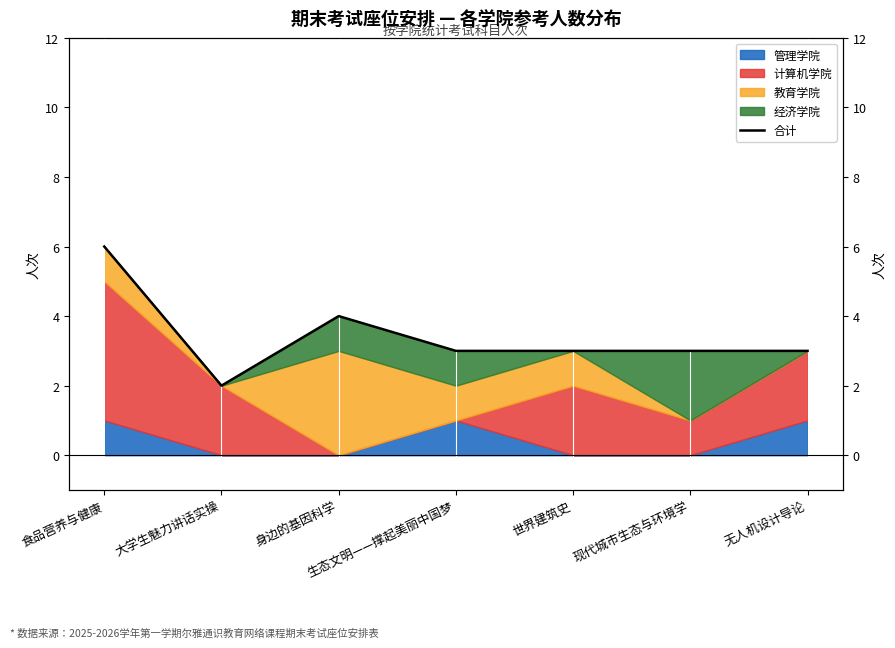

How many points are lower than both their immediate neighbors (excluding endpoints)?

1